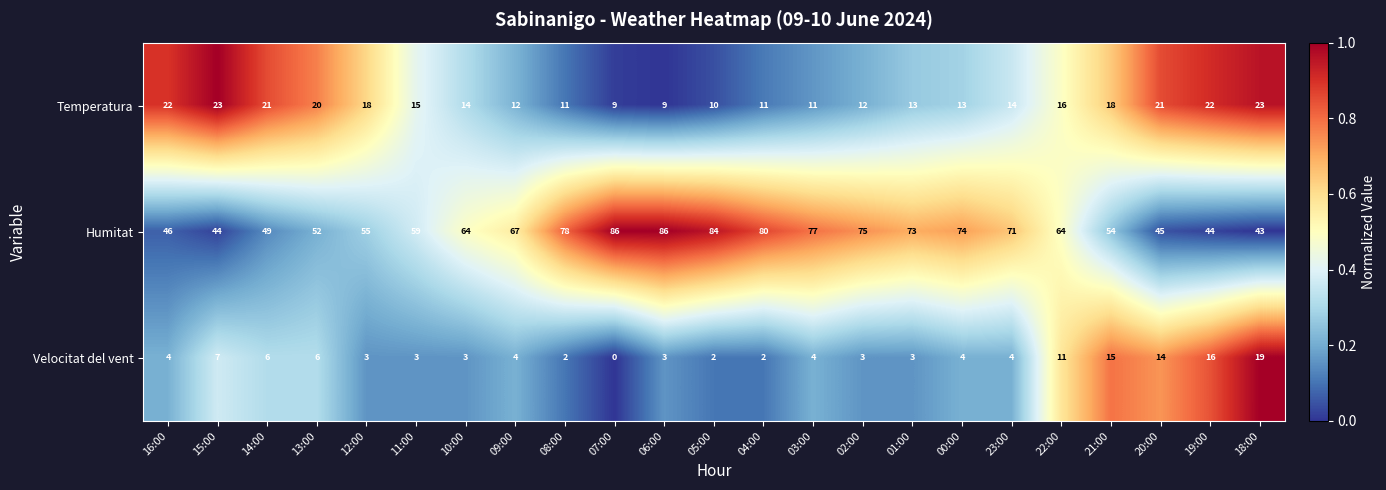

List the series in order of their peak value, lowest first.

Velocitat del vent, Temperatura, Humitat